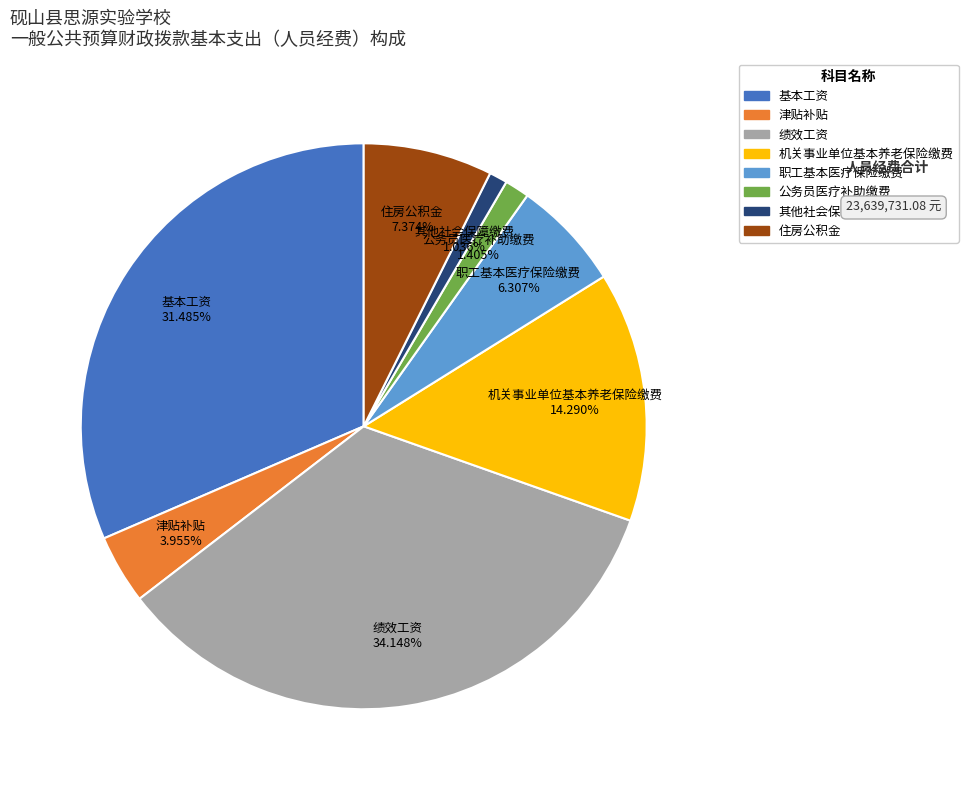

What is the total percentage of 职工基本医疗保险缴费 and 绩效工资?

40.5%